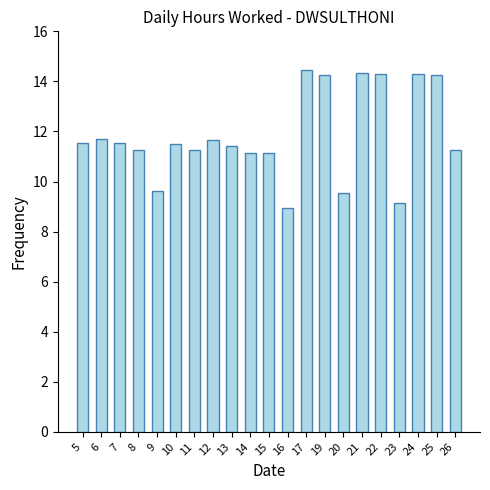

Which label corresponds to the largest value in the chart?

17